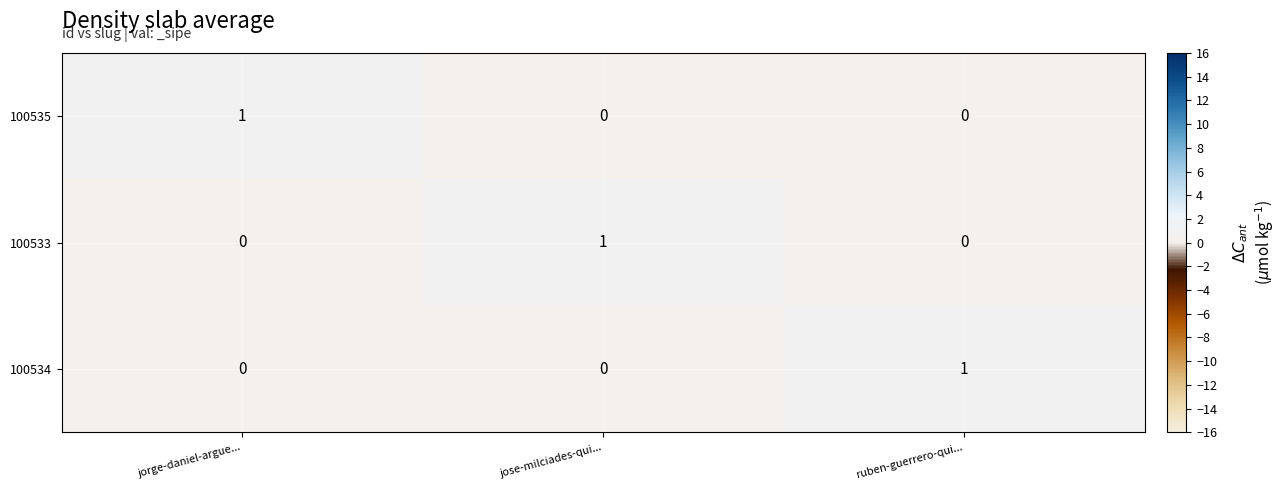

Count the 100535 values in the range 0 to 1.

3